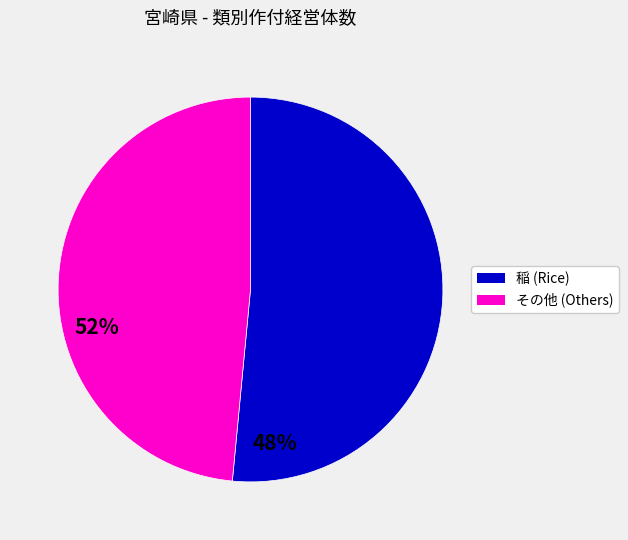

Is there a majority slice in this chart?

Yes